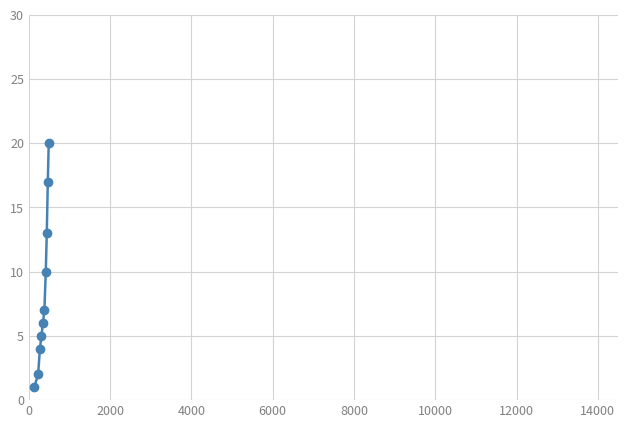

True or false: there are more than 0 points higher than both neighbors.

False